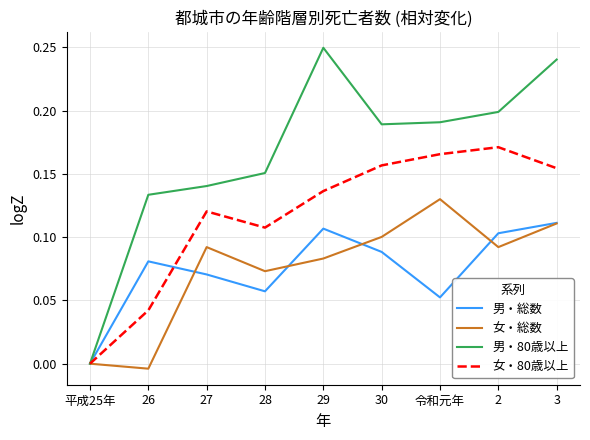

The value of 女・総数 at 28 is 0.1. True or false?

True